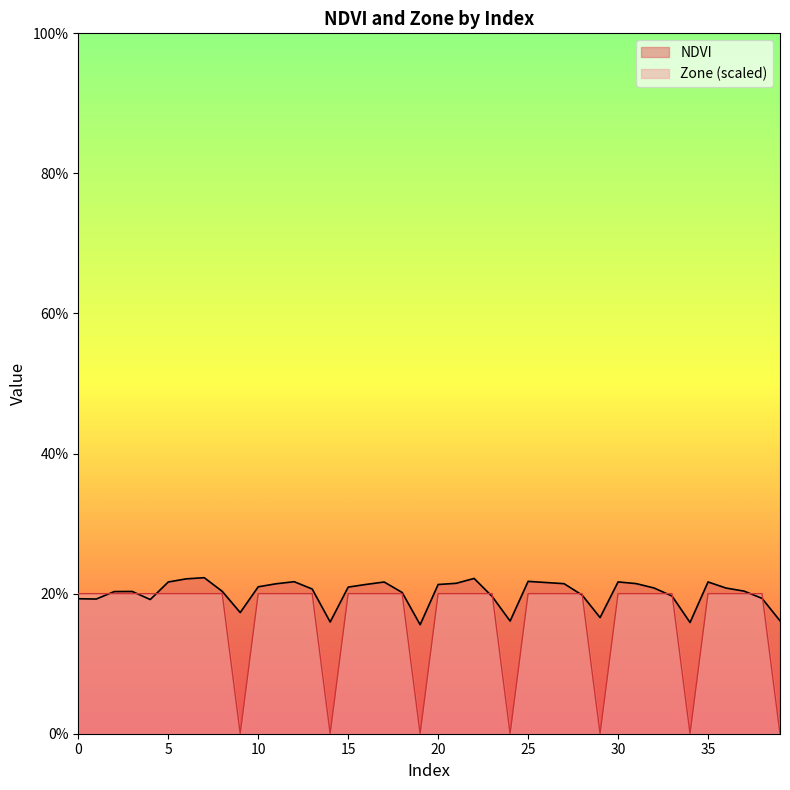

The value of NDVI at 35 is 0.4. True or false?

False